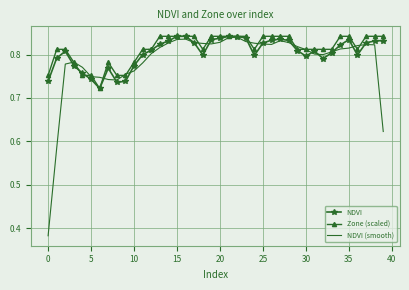

What are all the series names shown in the legend?

NDVI, Zone (scaled), NDVI (smooth)